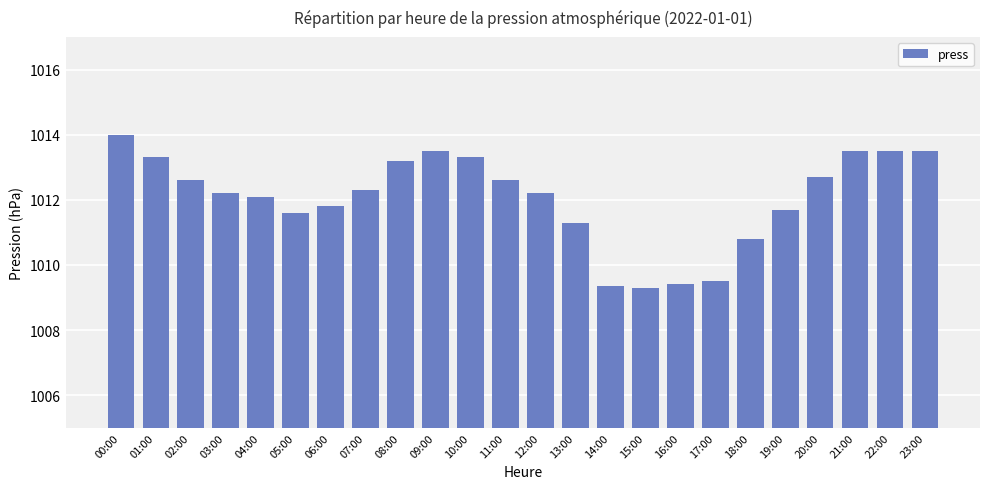

What is the label of the 5th bar from the right?

19:00